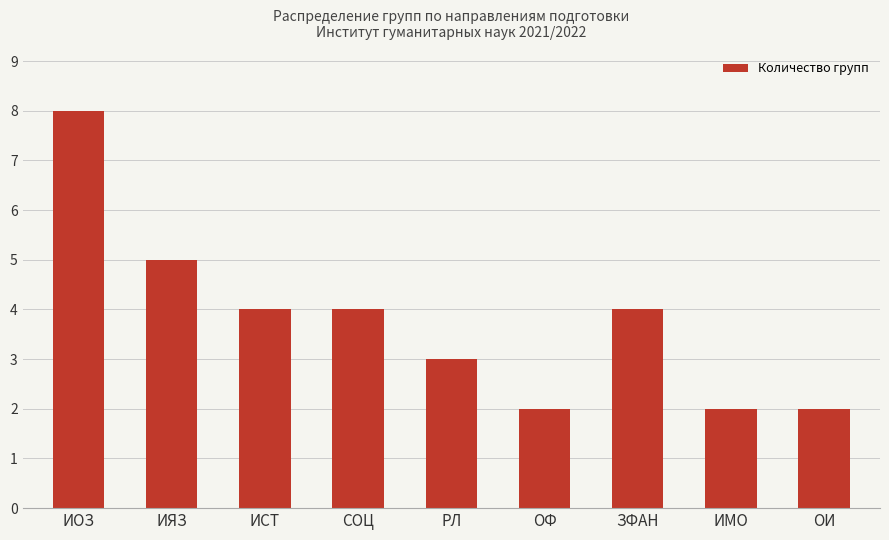

Reading left to right, transcribe all the data shown in this chart.

8	5	4	4	3	2	4	2	2